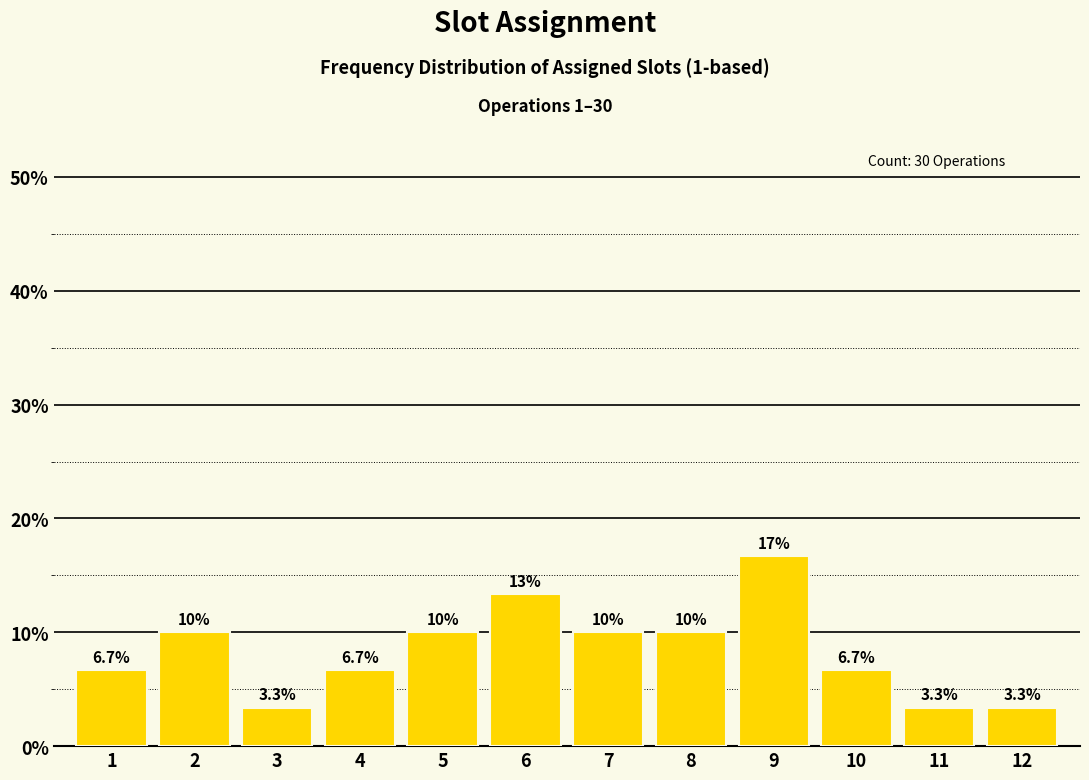

Reading left to right, list all the values displayed in this chart.

1=6.7	2=10.0	3=3.3	4=6.7	5=10.0	6=13.3	7=10.0	8=10.0	9=16.7	10=6.7	11=3.3	12=3.3